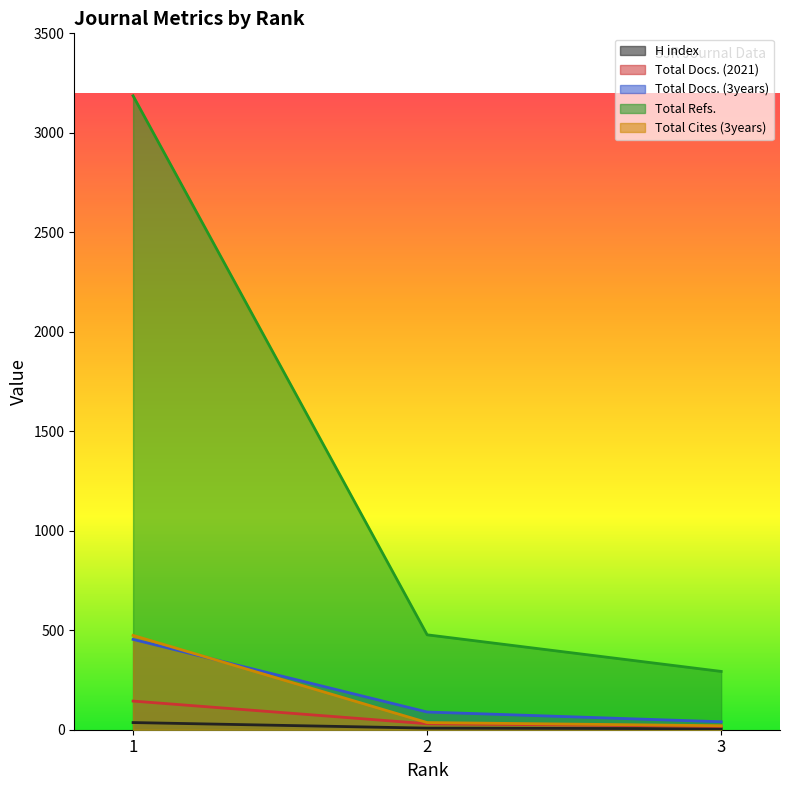

What is the sum of all Total Cites (3years) values?

530